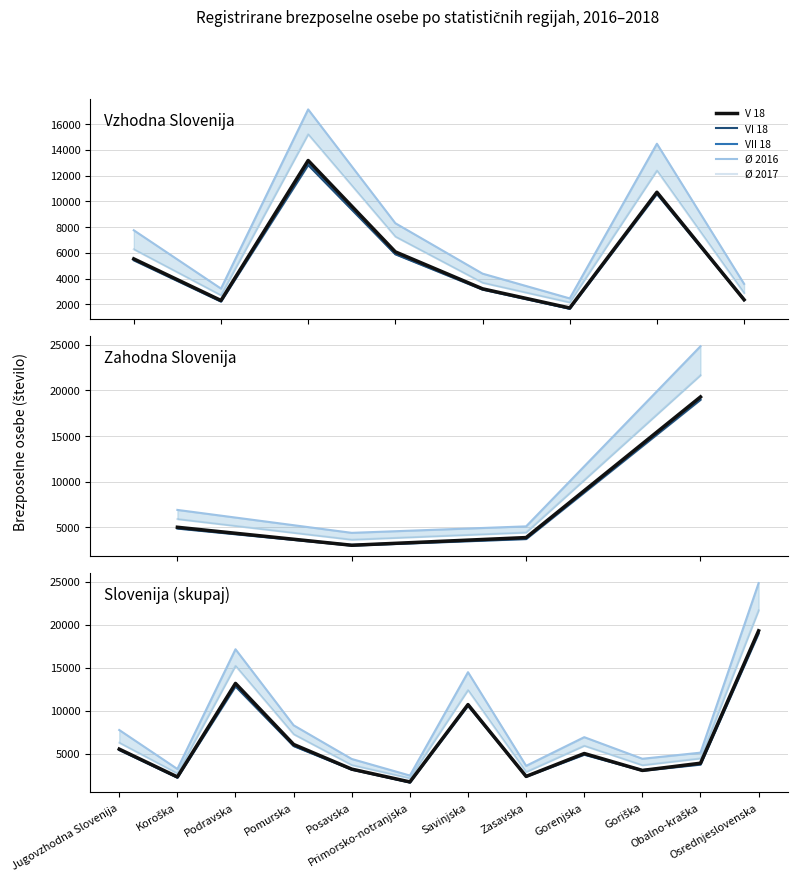

Which category has the lowest value across all series?

Primorsko-notranjska